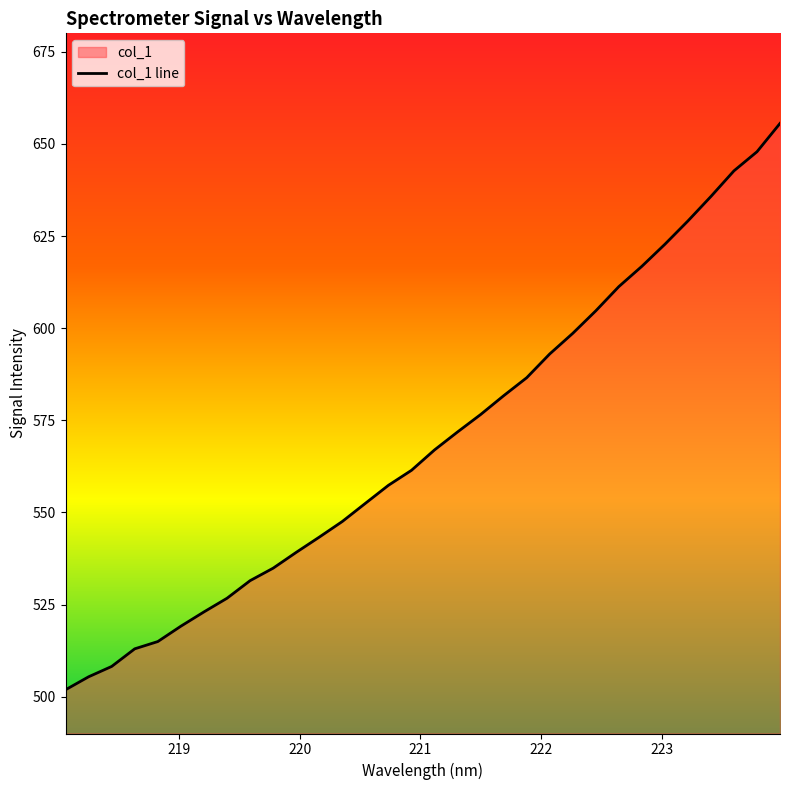

What is the greatest value displayed?

655.6